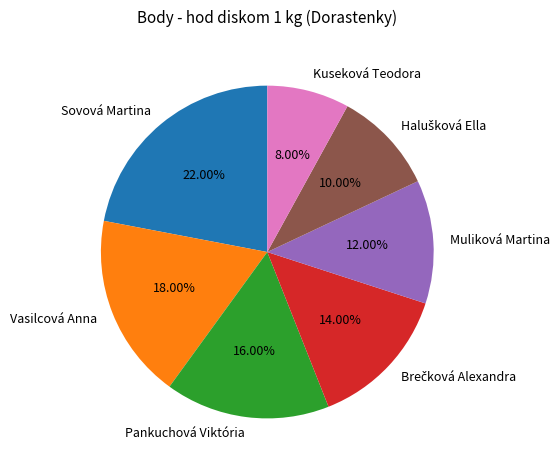

Which slice is the largest?

Sovová Martina